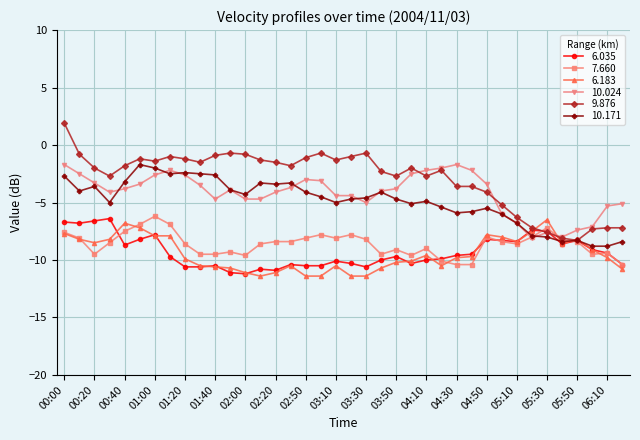

Which series has the largest range (max minus min)?

9.876